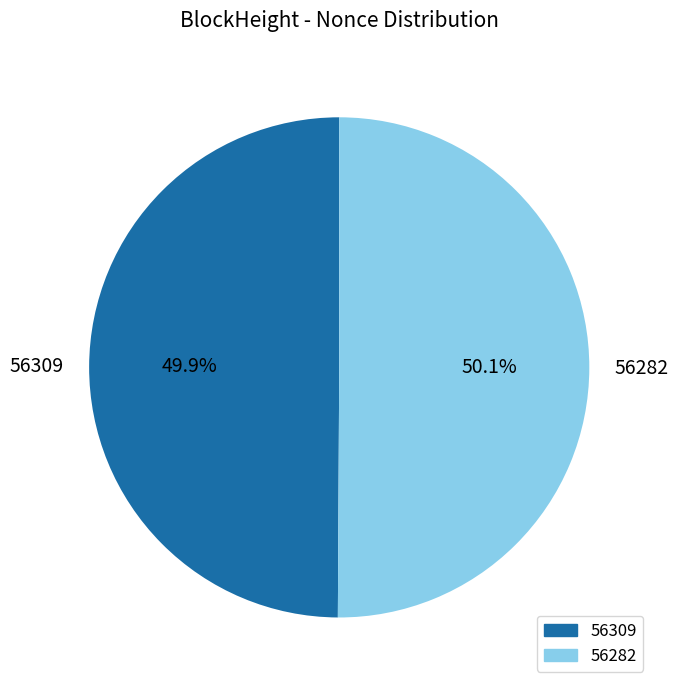

What percentage do 56309 and 56282 together represent?

100.0%